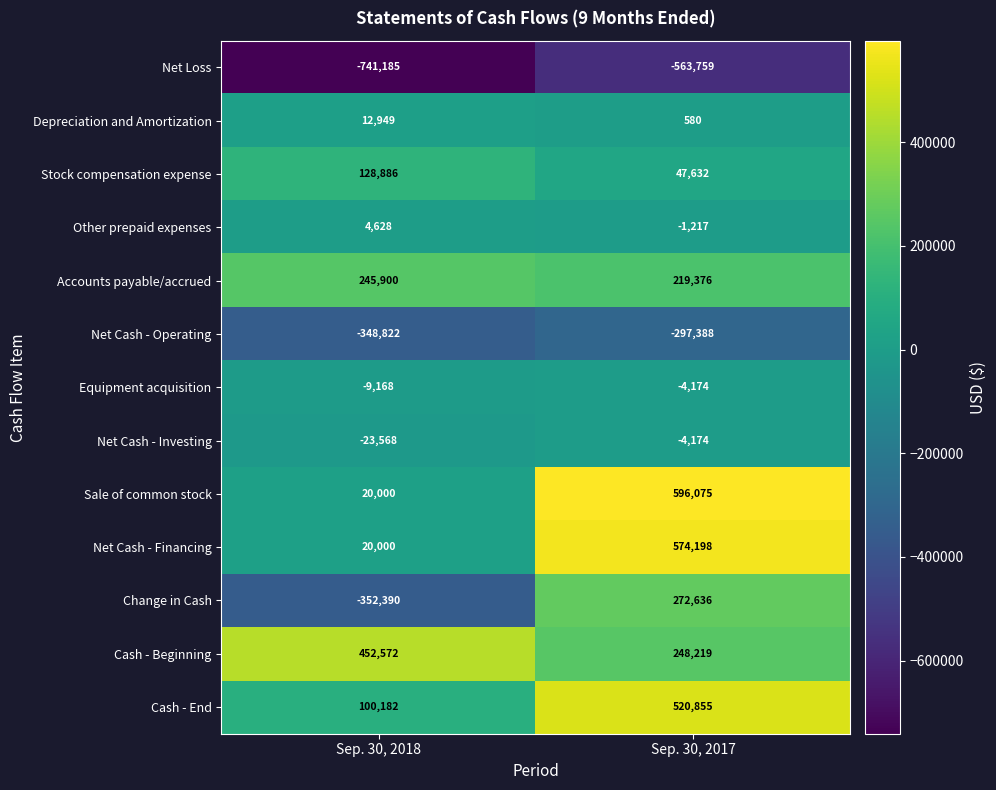

Count the number of data series in this chart.

13